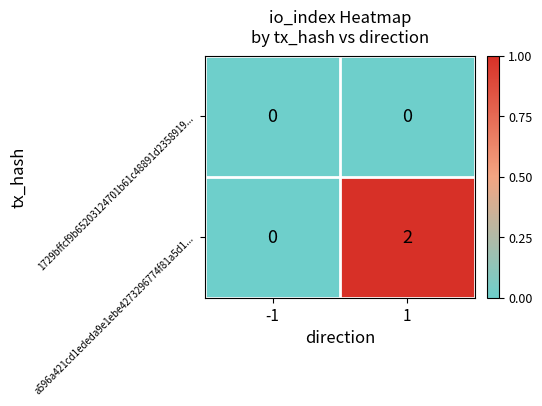

Rank the series at 1 from lowest to highest value.

1729bffcf9b65203124701b61c48891d2358919..., a596a421cd1ededa9e1ebe4273296774f81a5d1...